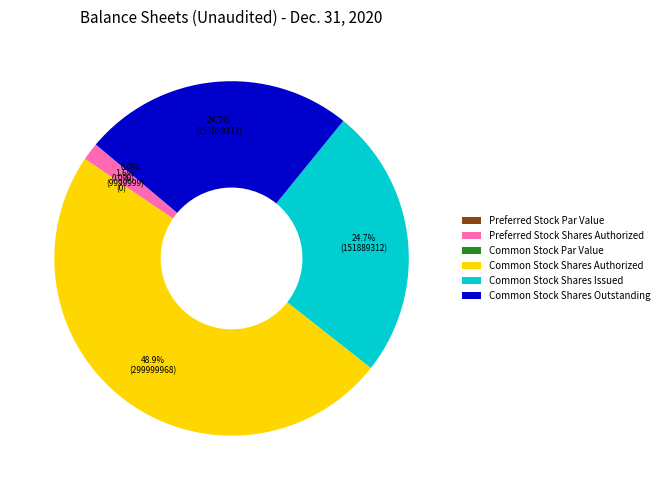

Which has a higher value, Common Stock Shares Outstanding or Common Stock Shares Issued?

Common Stock Shares Outstanding